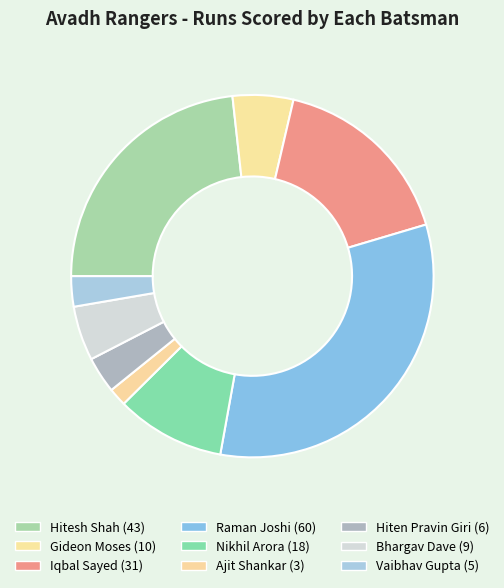

Count the number of slices in the pie.

9